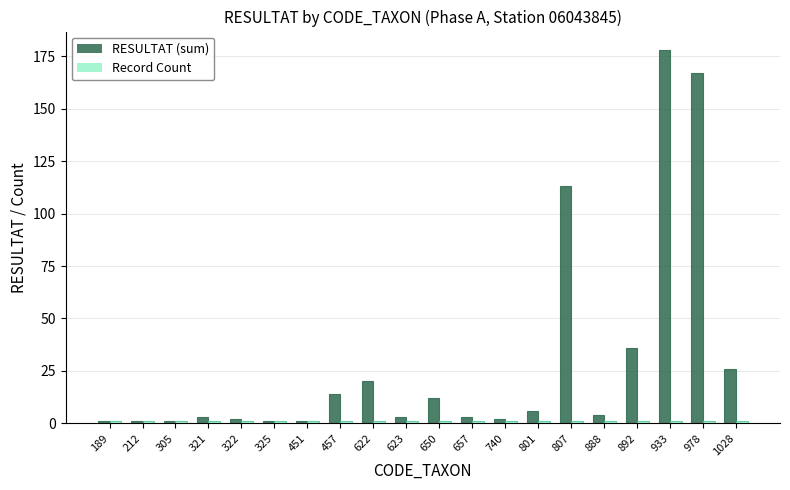

At how many categories does at least one series exceed 149?

2